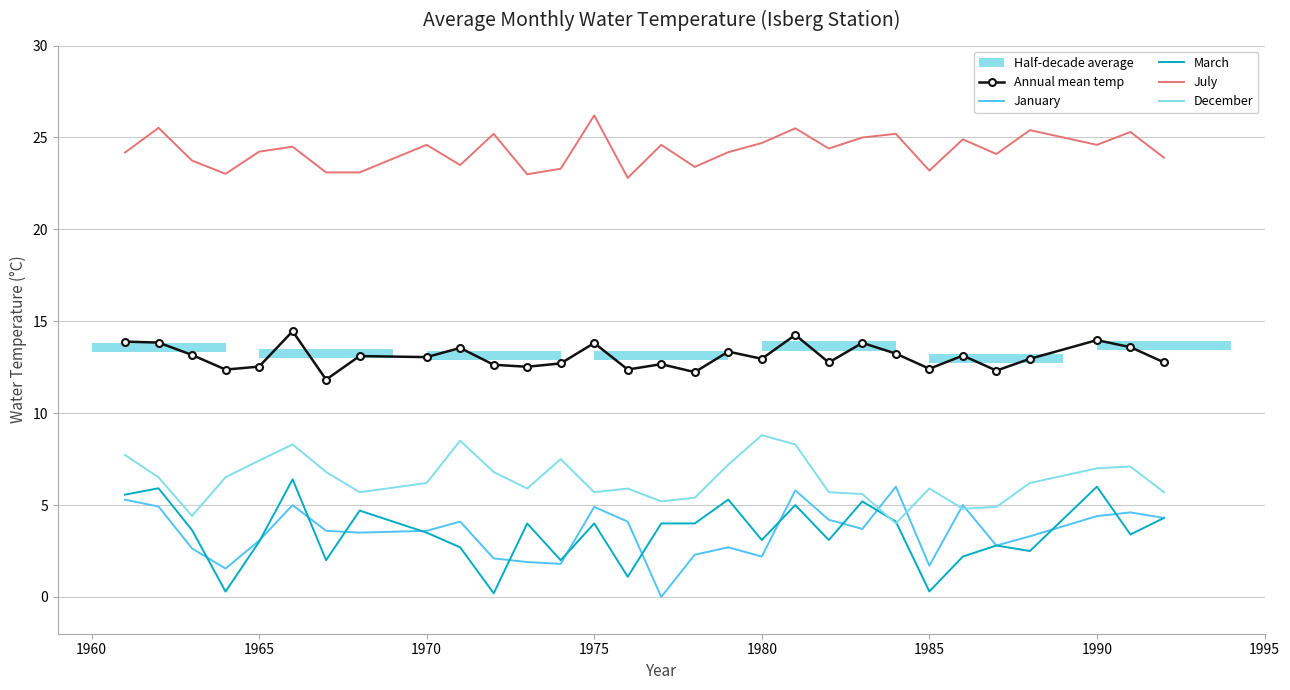

Which series has the widest spread of values?

March